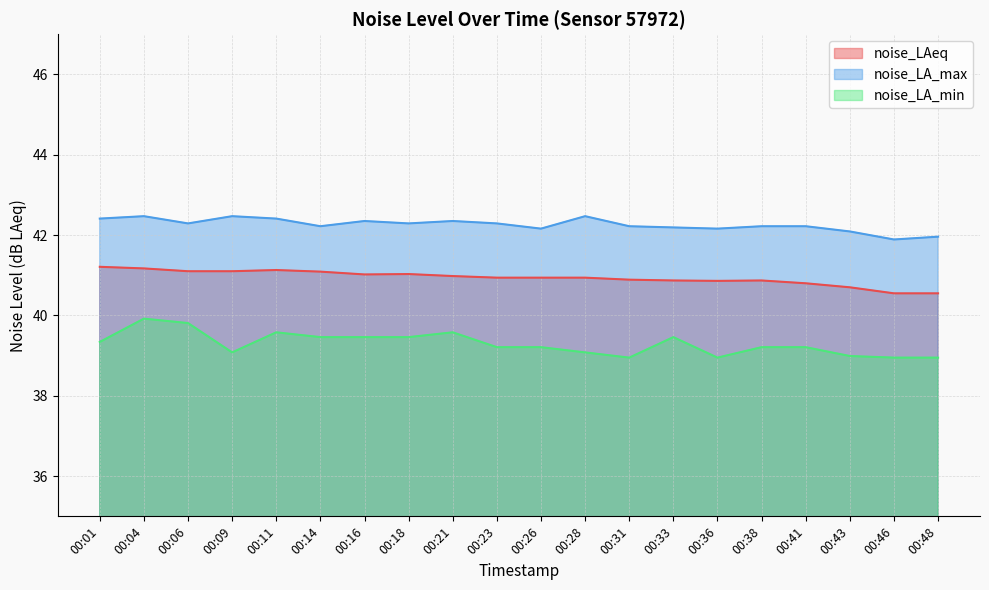

Count the number of data series in this chart.

3